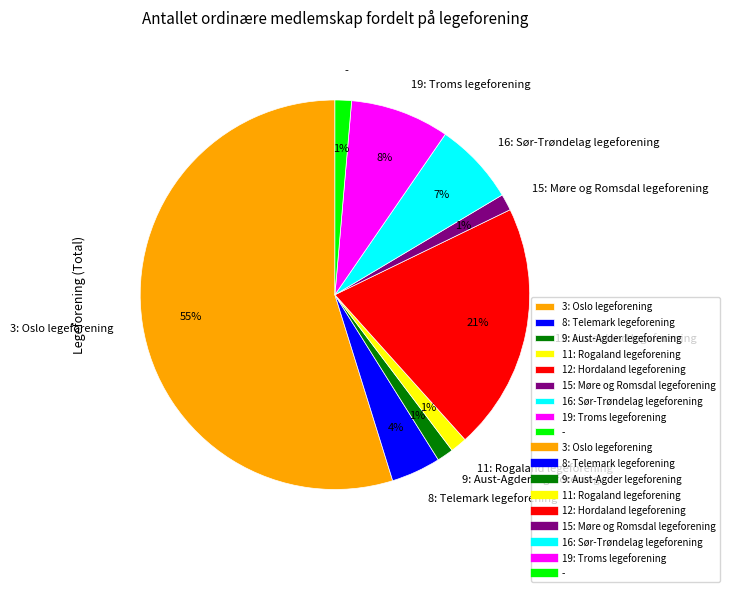

Count the number of slices in the pie.

9